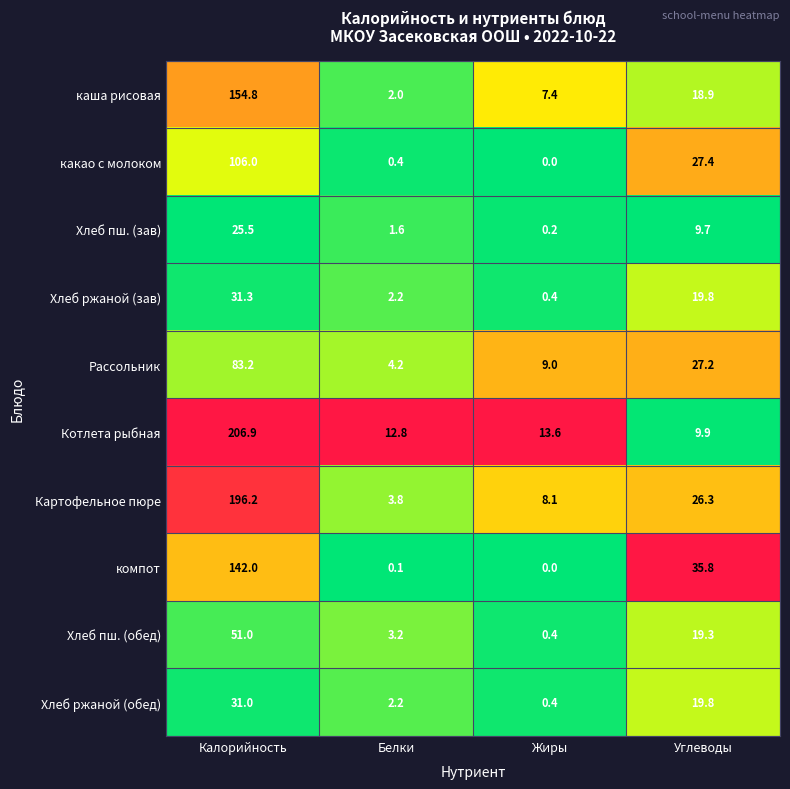

Rank the categories by какао с молоком value from lowest to highest.

Жиры, Белки, Углеводы, Калорийность